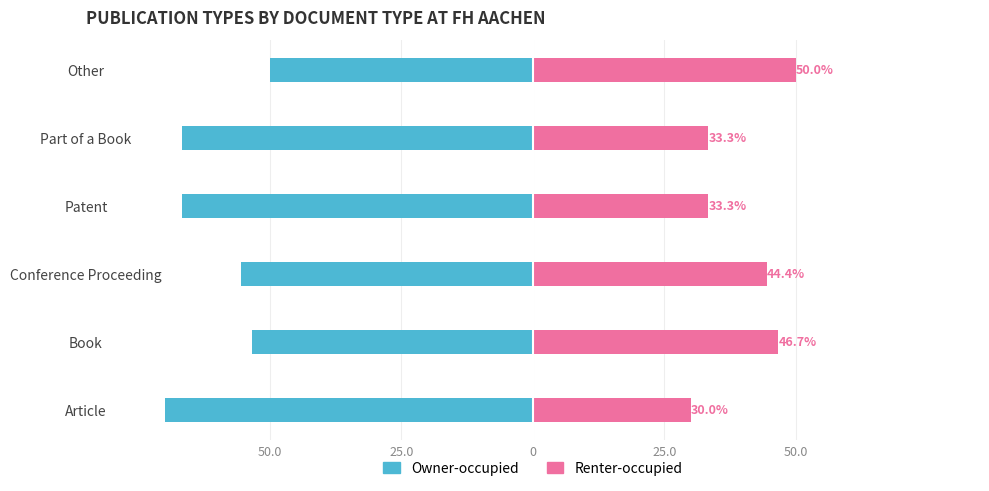

What is the approximate value of Renter-occupied at Other?

50.0